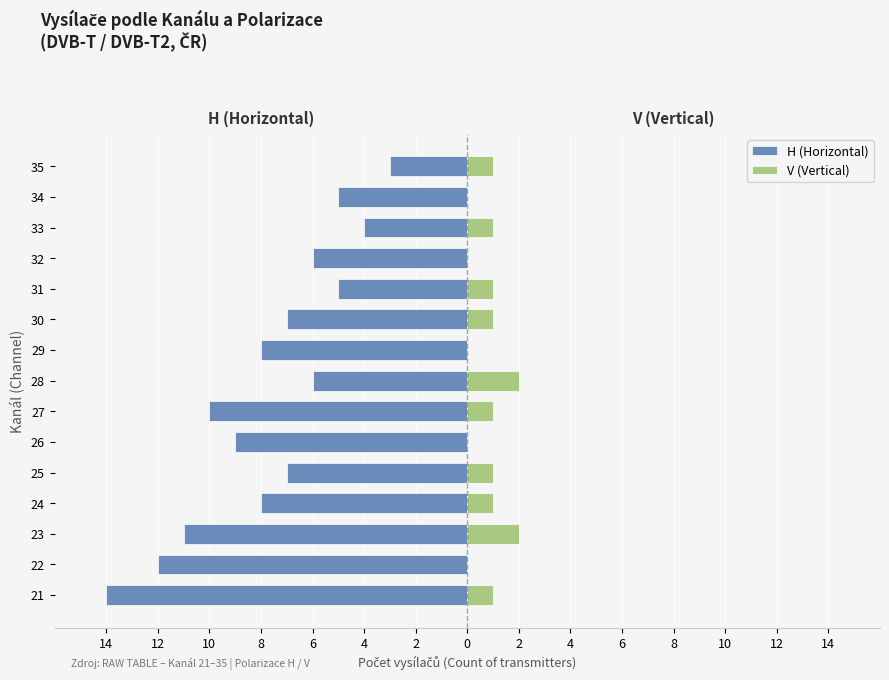

What is the sum of all V (Vertical) values?

12